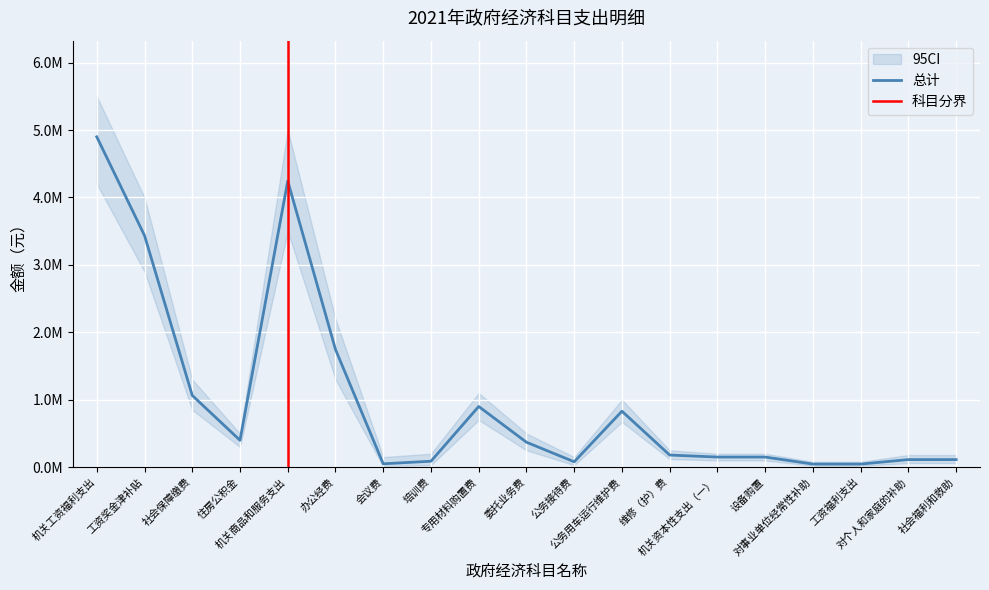

List the labels in order of value, smallest first.

对事业单位经常性补助, 工资福利支出, 会议费, 公务接待费, 培训费, 对个人和家庭的补助, 社会福利和救助, 机关资本性支出（一）, 设备购置, 维修（护）费, 委托业务费, 住房公积金, 公务用车运行维护费, 专用材料购置费, 社会保障缴费, 办公经费, 工资奖金津补贴, 机关商品和服务支出, 机关工资福利支出